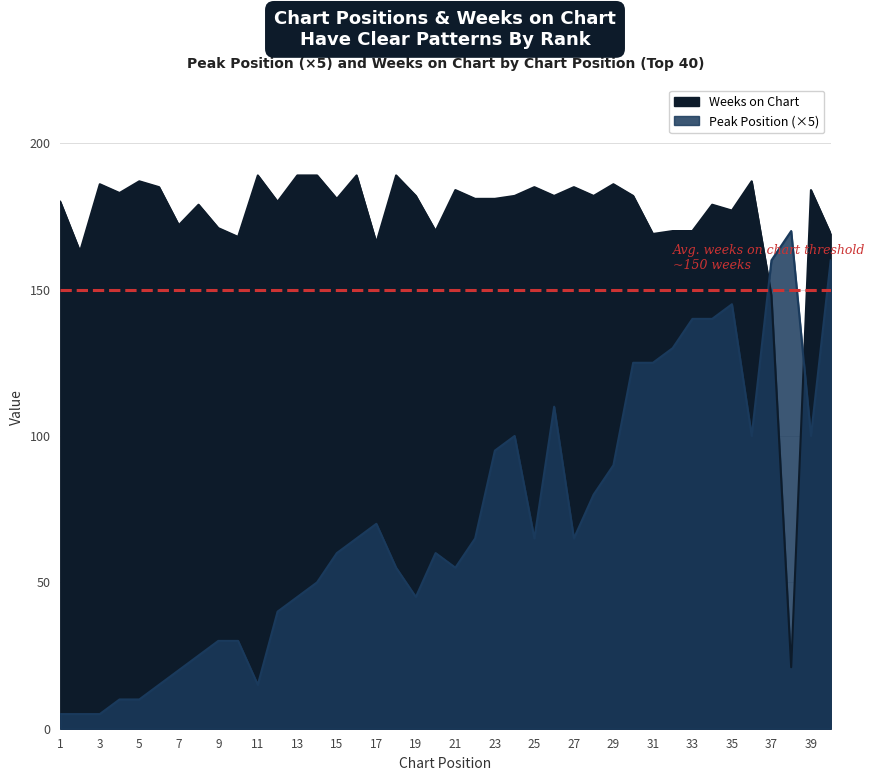

Where is the first local maximum for Peak Position?

17